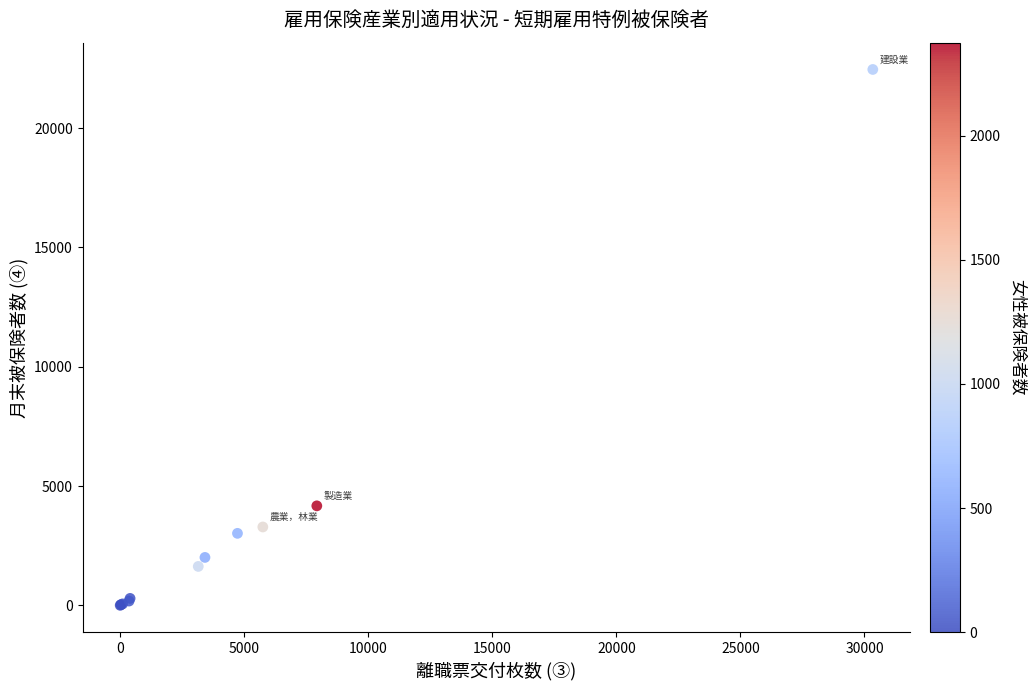

What Y value in the scatter plot is closest to 11229?

4170